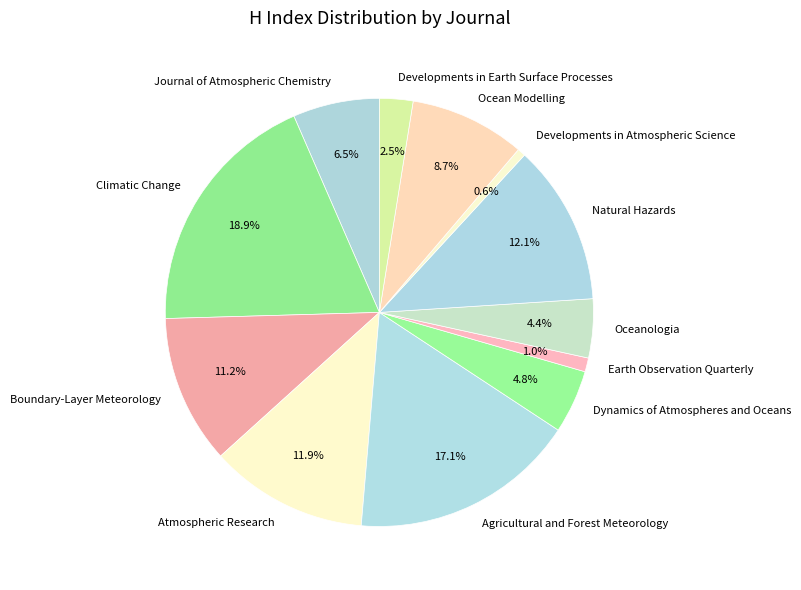

Is there a majority slice in this chart?

No